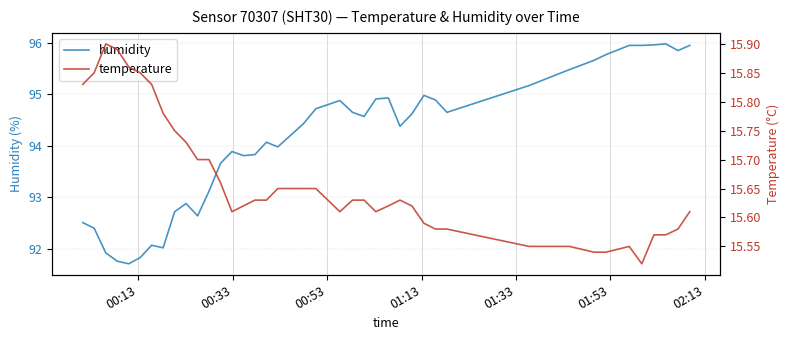

Reading right to left, extract all data points from this chart.

humidity: 96.0	95.8	96.0	96.0	96.0	96.0	95.8	95.7	95.5	95.2	94.7	94.9	95.0	94.6	94.4	94.9	94.9	94.6	94.7	94.9	94.7	94.4	94.0	94.1	93.8	93.8	93.9	93.7	93.1	92.6	92.9	92.7	92.0	92.1	91.8	91.7	91.8	91.9	92.4	92.5
temperature: 15.6	15.6	15.6	15.6	15.5	15.6	15.5	15.5	15.6	15.6	15.6	15.6	15.6	15.6	15.6	15.6	15.6	15.6	15.6	15.6	15.7	15.7	15.7	15.6	15.6	15.6	15.6	15.7	15.7	15.7	15.7	15.8	15.8	15.8	15.8	15.9	15.9	15.9	15.8	15.8